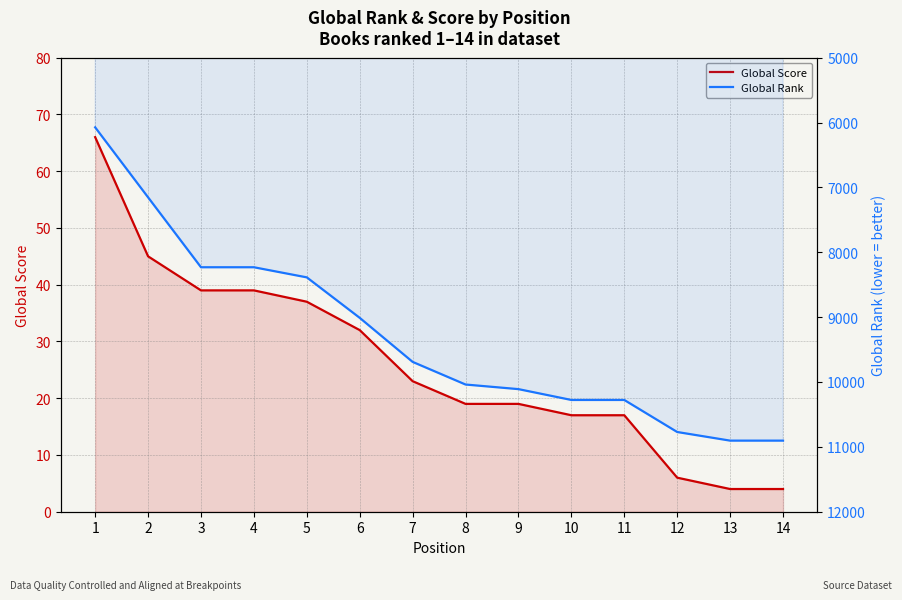

Which category has the lowest value across all series?

13